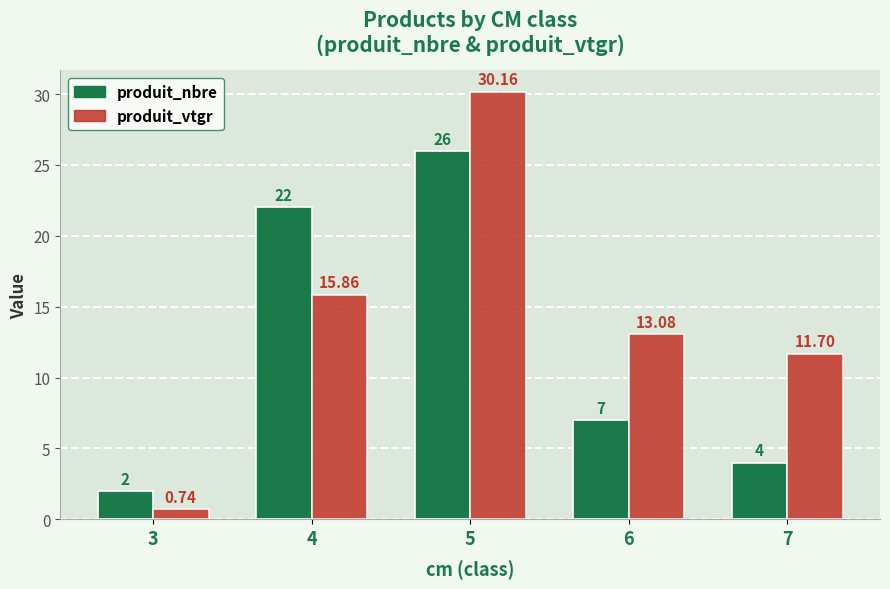

At which category is the sum across all series the highest?

5